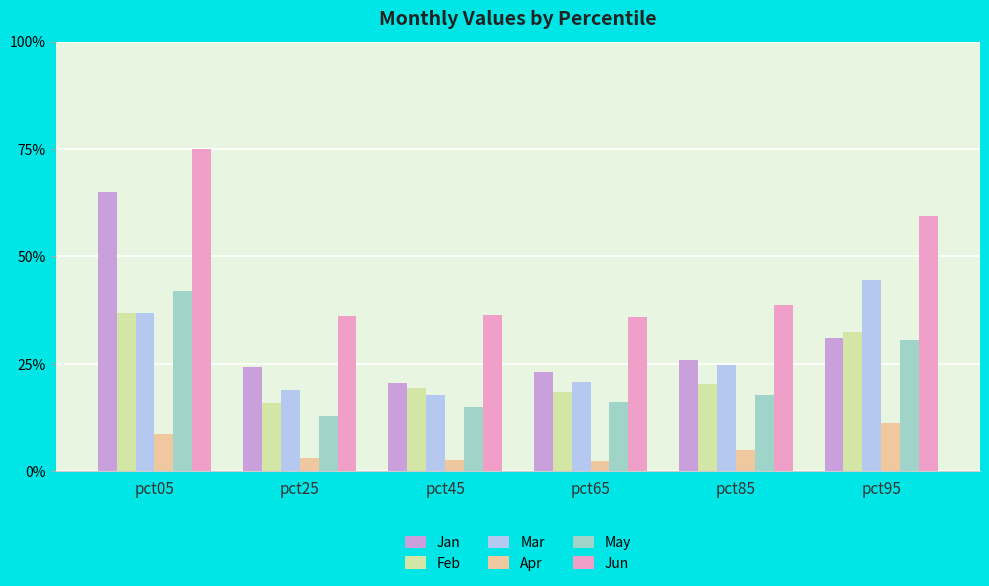

At which category is the sum across all series the highest?

pct05